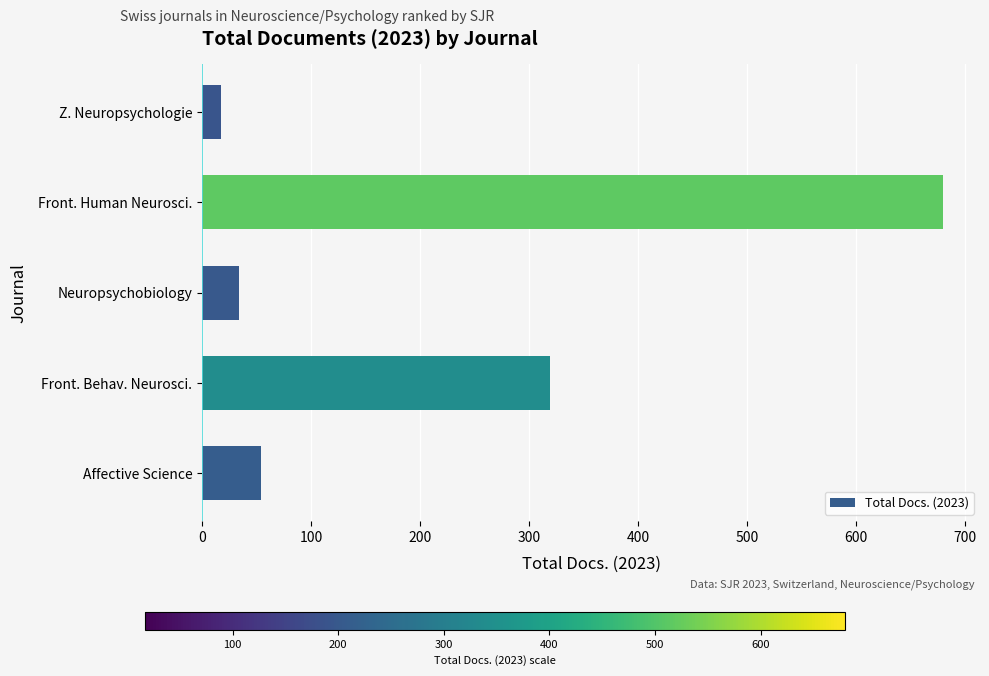

How many bars are there in total?

5